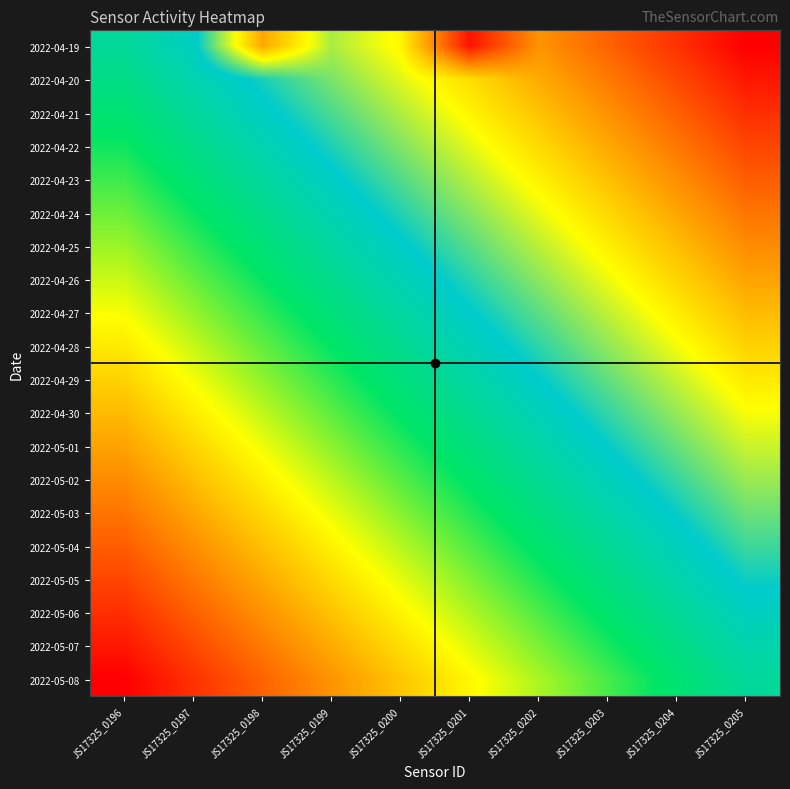

What is the spread (max minus min) of values at JS17325_0198?

0.7